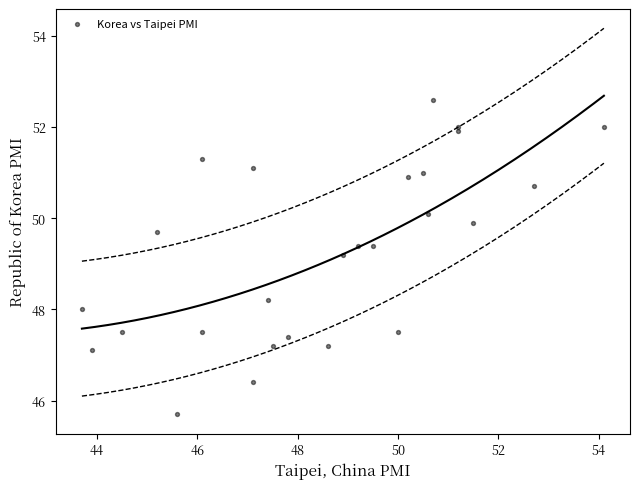

What is the range of X values (max minus min)?

10.4